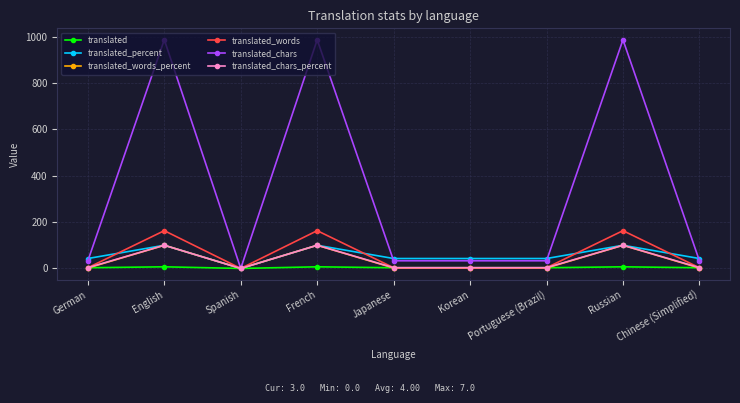

Is the value of translated_chars_percent at German greater than the value of translated_chars at German?

No